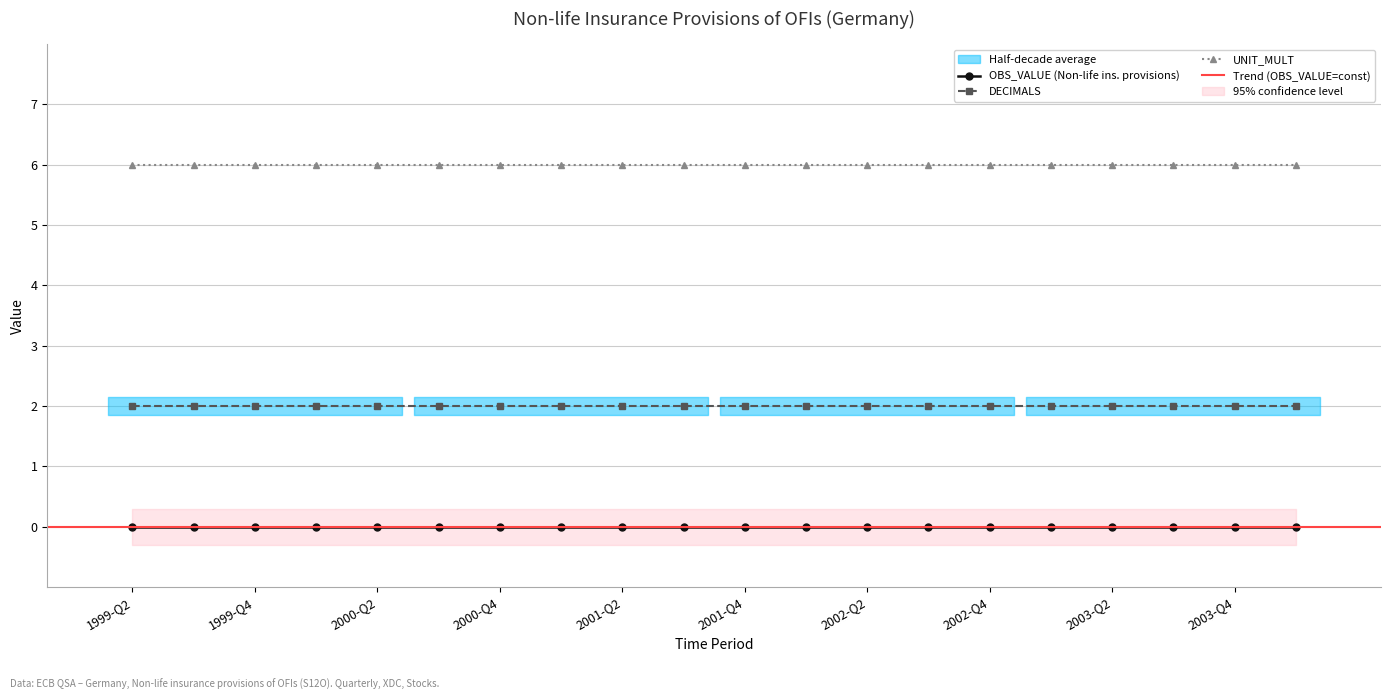

List the series in order of their overall mean, lowest first.

OBS_VALUE, DECIMALS, UNIT_MULT